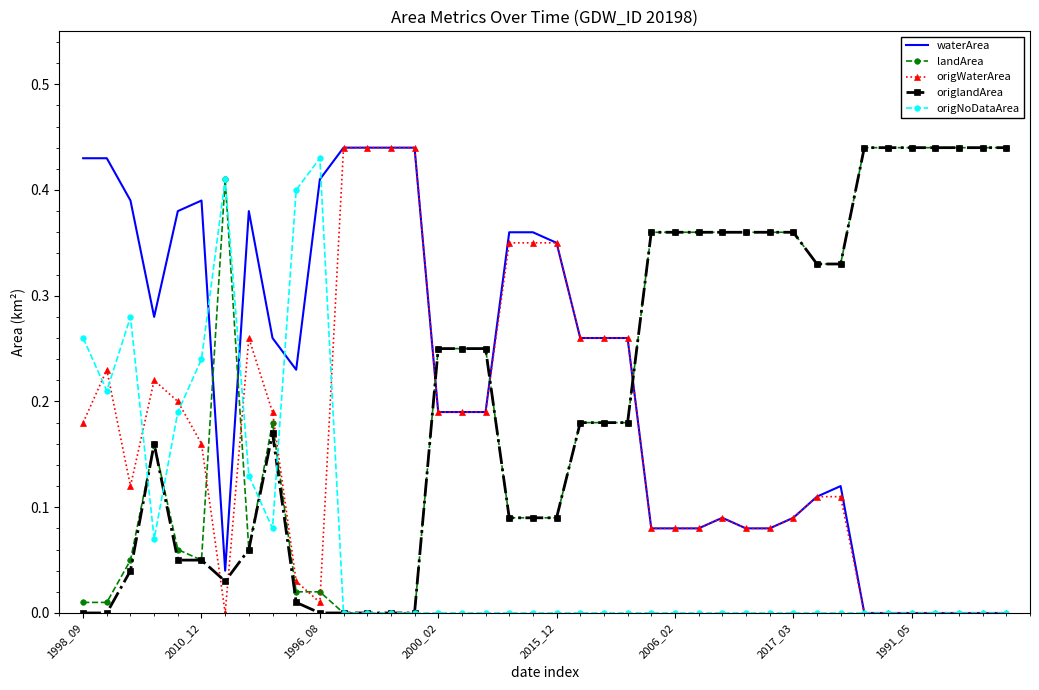

At how many categories does at least one series exceed 0?

40